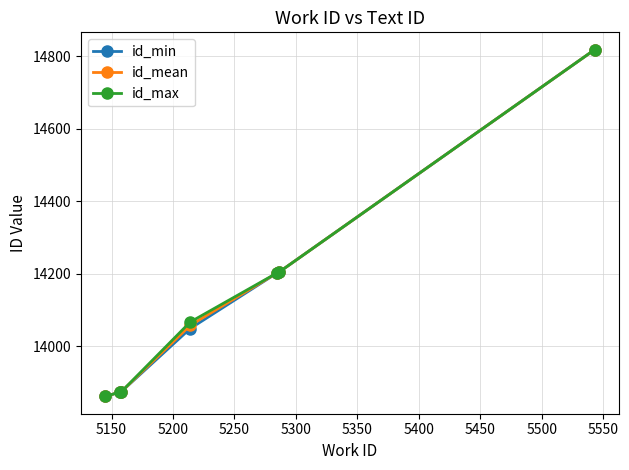

True or false: id_max has more than 2 interior local peaks.

False